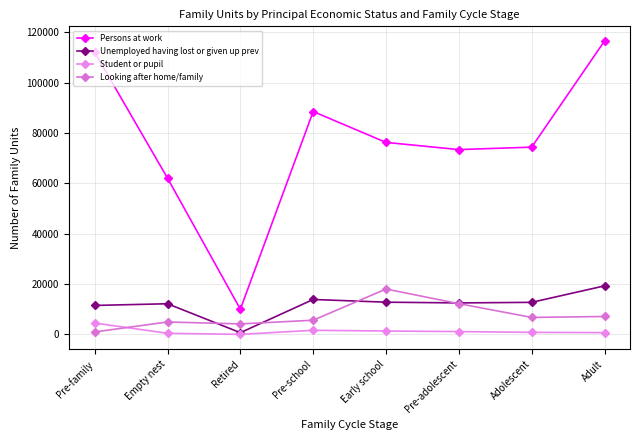

List the series in order of their peak value, lowest first.

Student or pupil, Looking after home/family, Unemployed having lost or given up prev, Persons at work